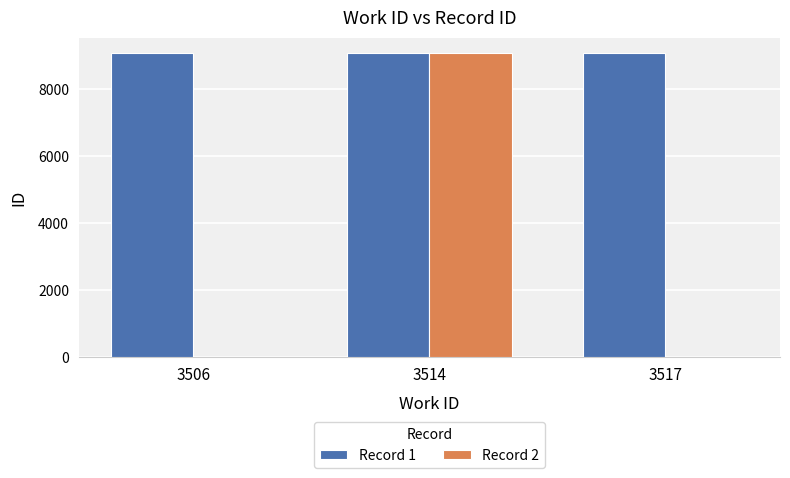

Which series changed the most between 3514 and 3517?

Record 2